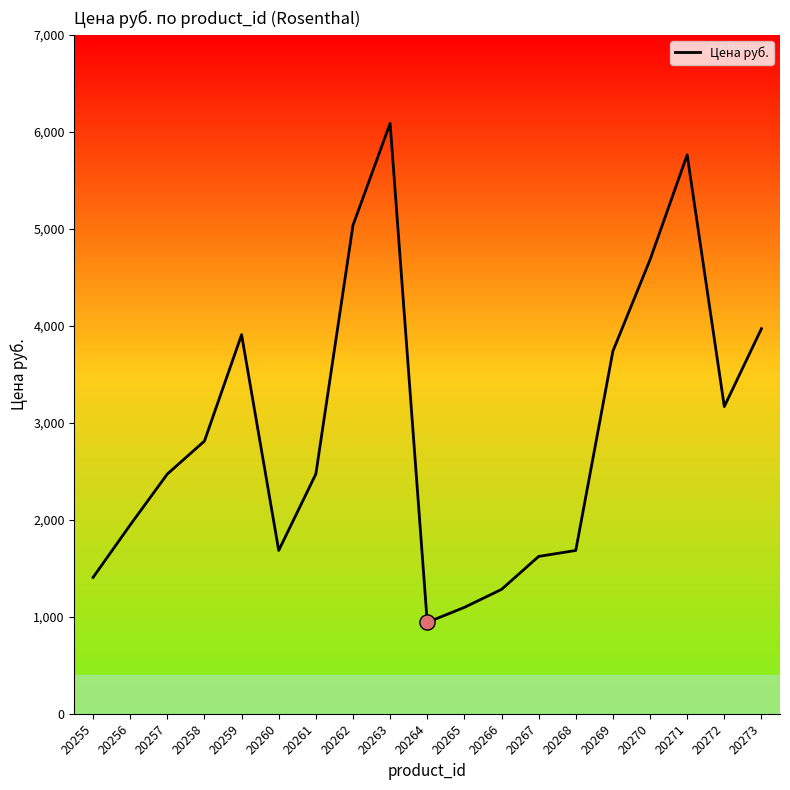

Between 20263 and 20268, which is larger?

20263